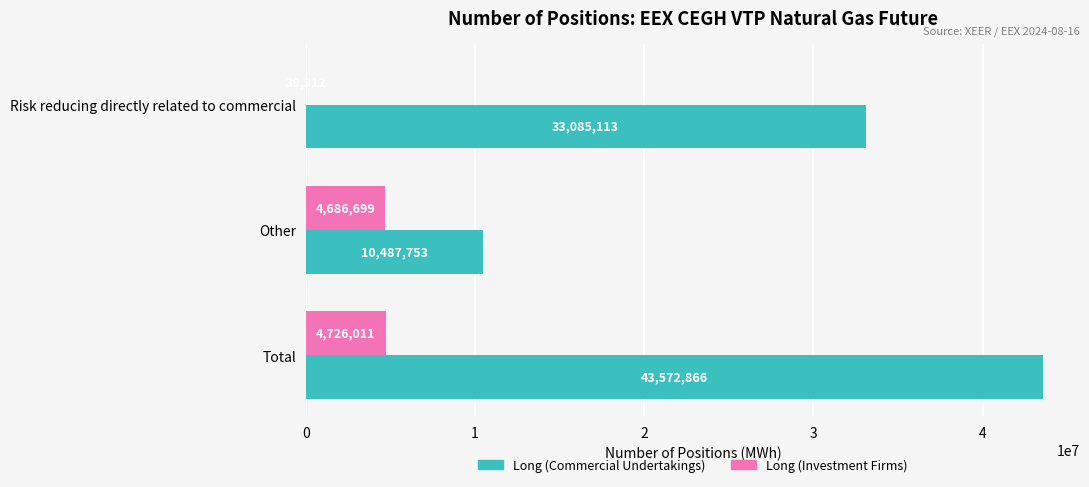

True or false: Long (Commercial Undertakings) has a value of 15111518 at Other.

False